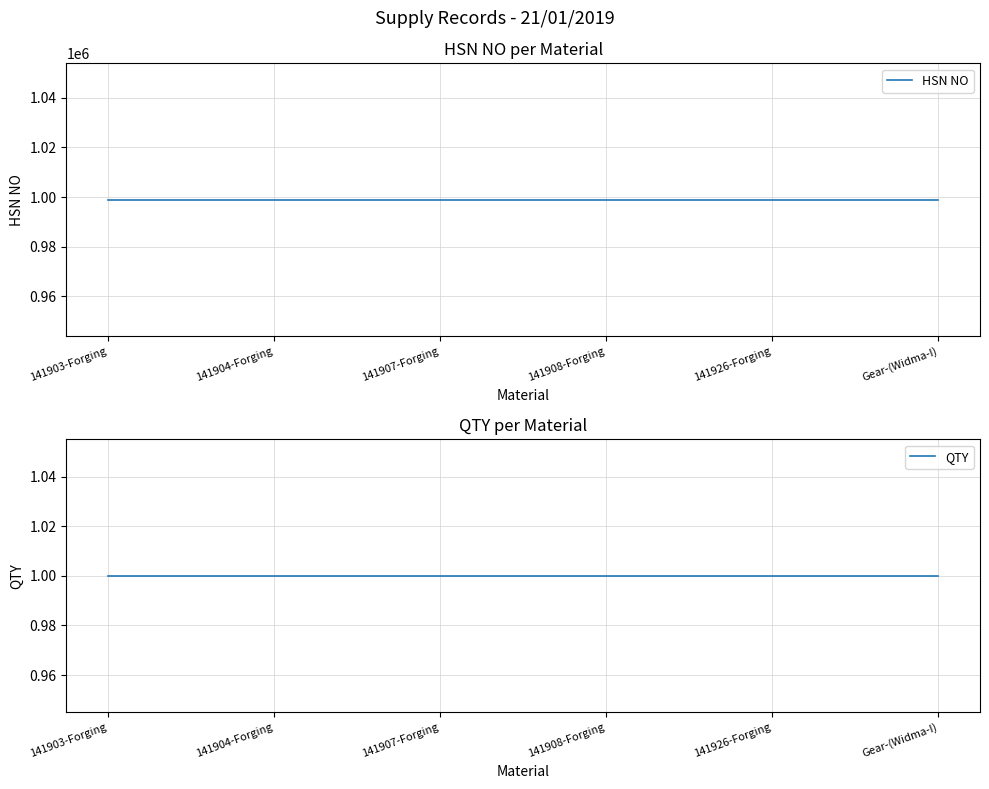

The HSN NO series shows 1757808 at Gear-(Widma-I). True or false?

False